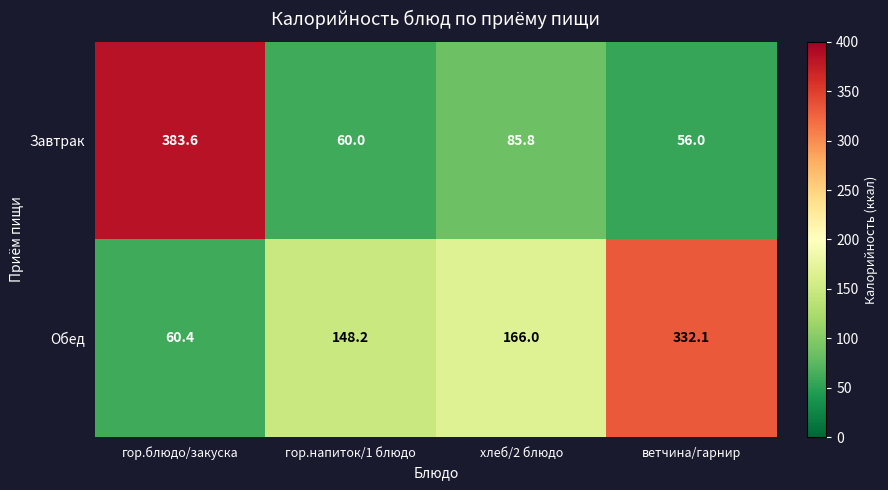

Which series has the largest total across all categories?

Обед